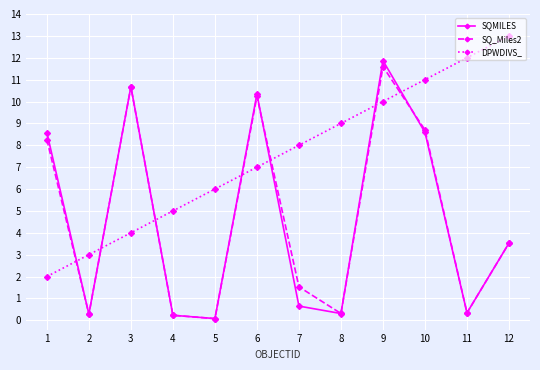

How many values in the SQ_Miles2 series exceed 3?

6